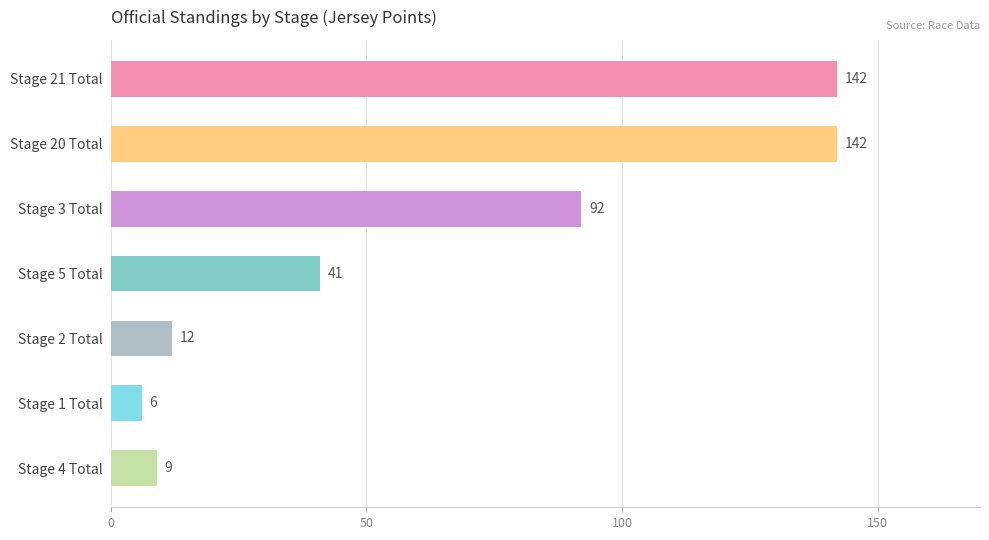

What is the change in value from Stage 3 Total to Stage 5 Total?

-51